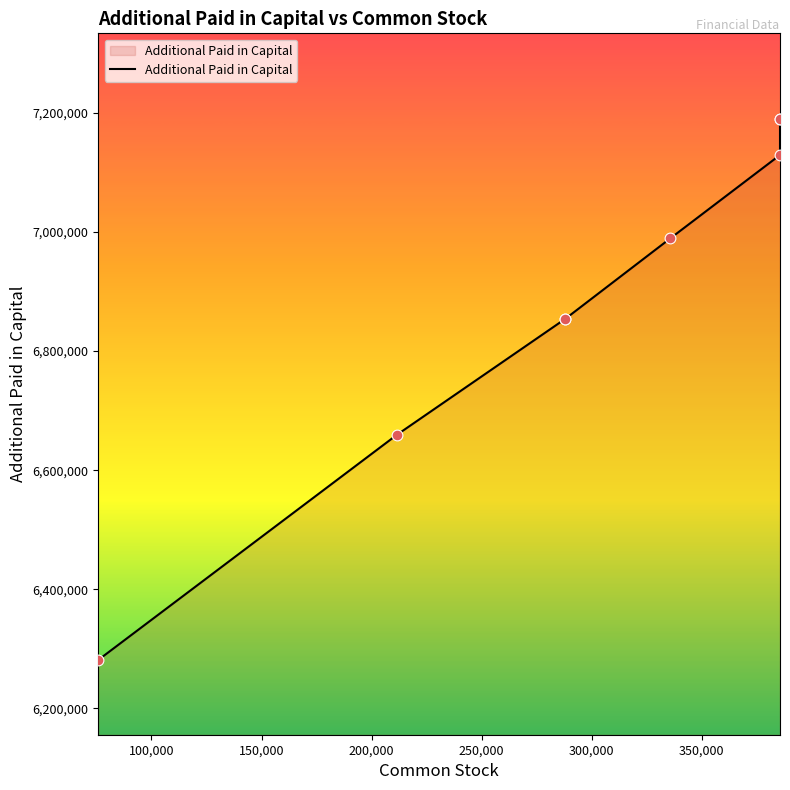

What is the change in value from 250,000 to 300,000?

+139936